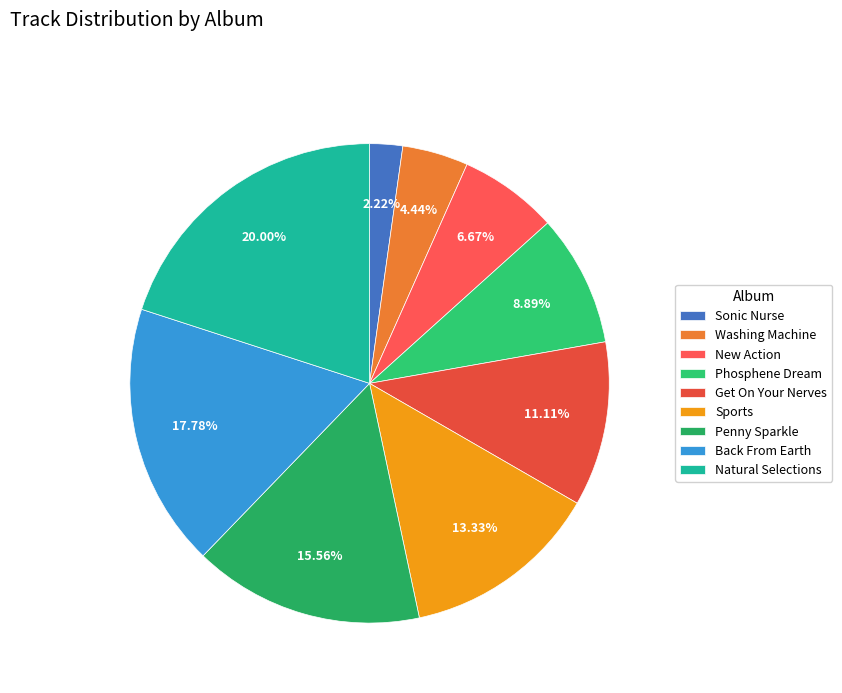

Rank the categories by value from highest to lowest.

Natural Selections, Back From Earth, Penny Sparkle, Sports, Get On Your Nerves, Phosphene Dream, New Action, Washing Machine, Sonic Nurse